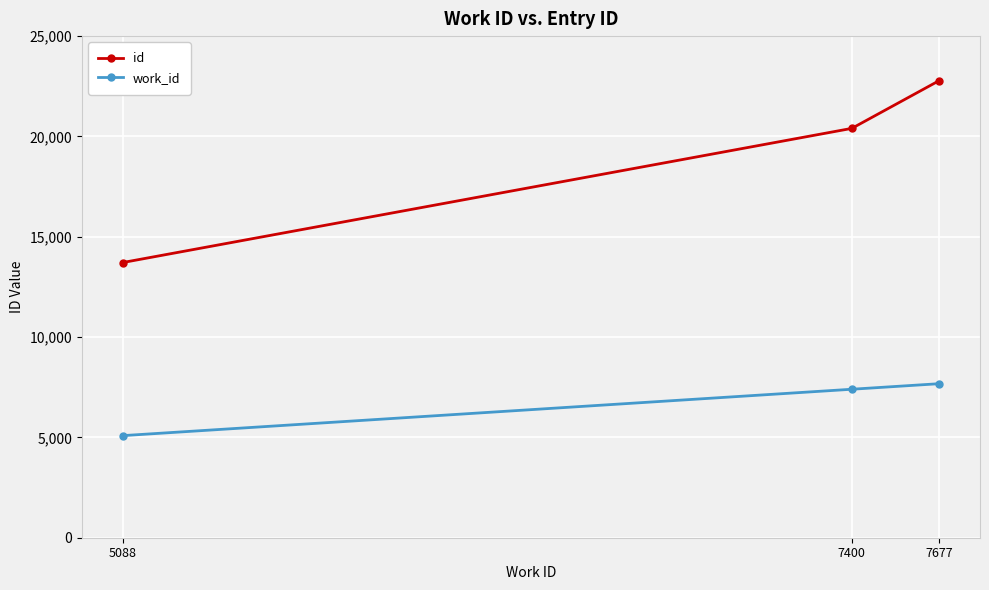

Reading left to right, what are all the values shown in this chart?

id: 13715	20402	22781
work_id: 5088	7400	7677